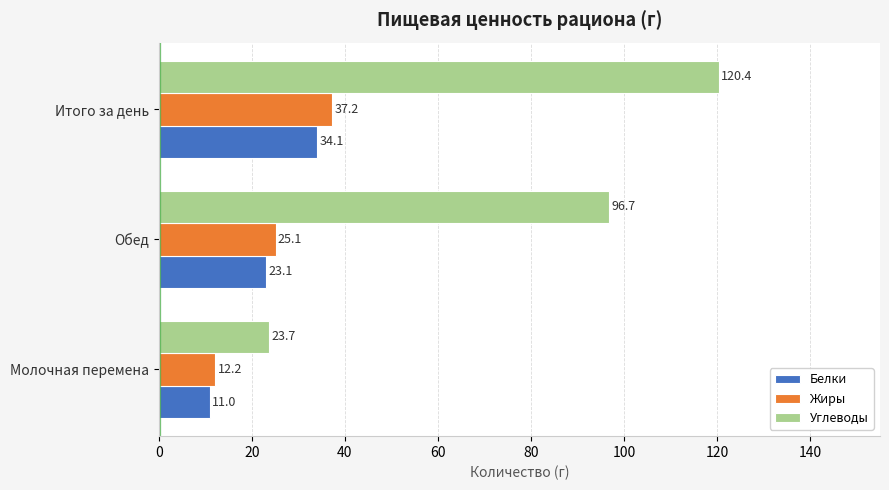

Which series has the widest spread of values?

Углеводы